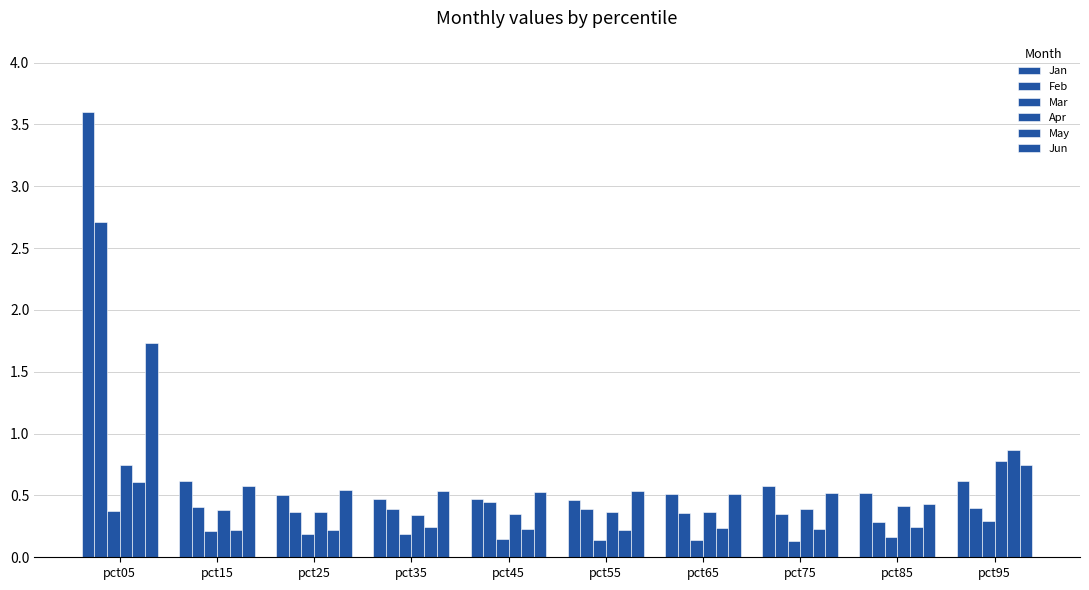

The Jan series shows 0.7 at pct85. True or false?

False